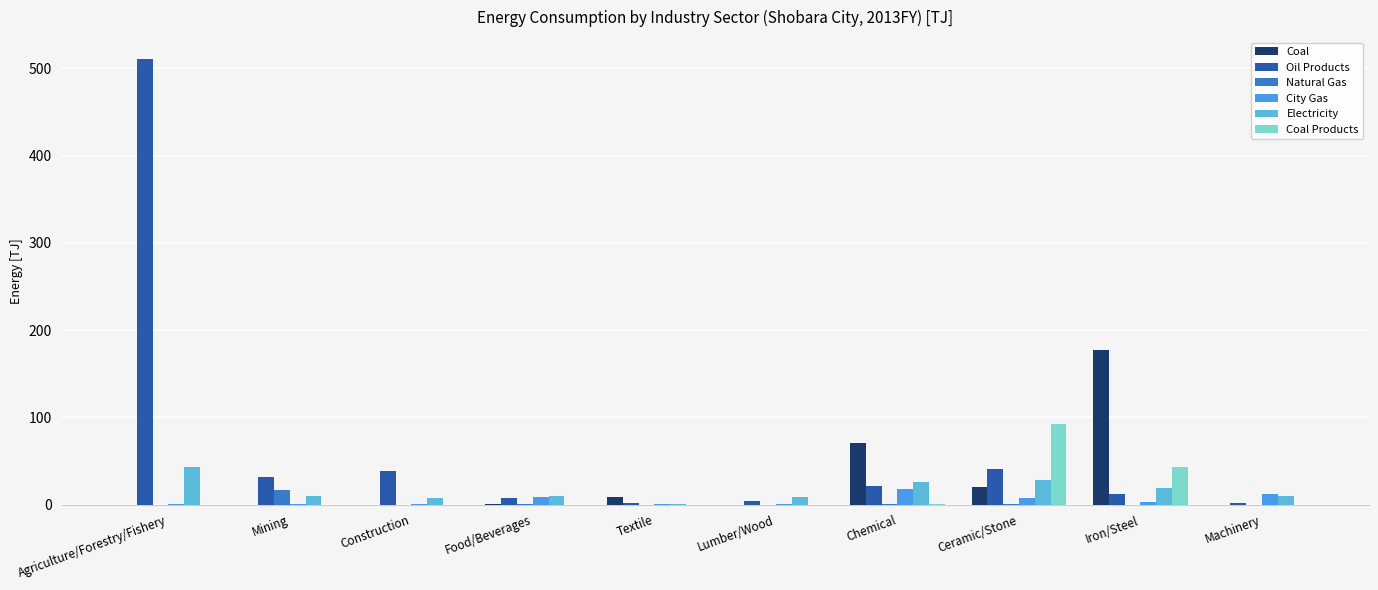

What is the maximum value shown in the chart?

510.2